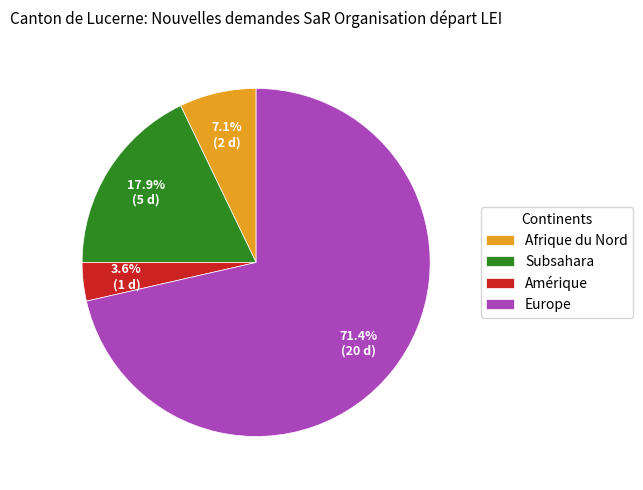

Rank the categories by value from highest to lowest.

Europe, Subsahara, Afrique du Nord, Amérique